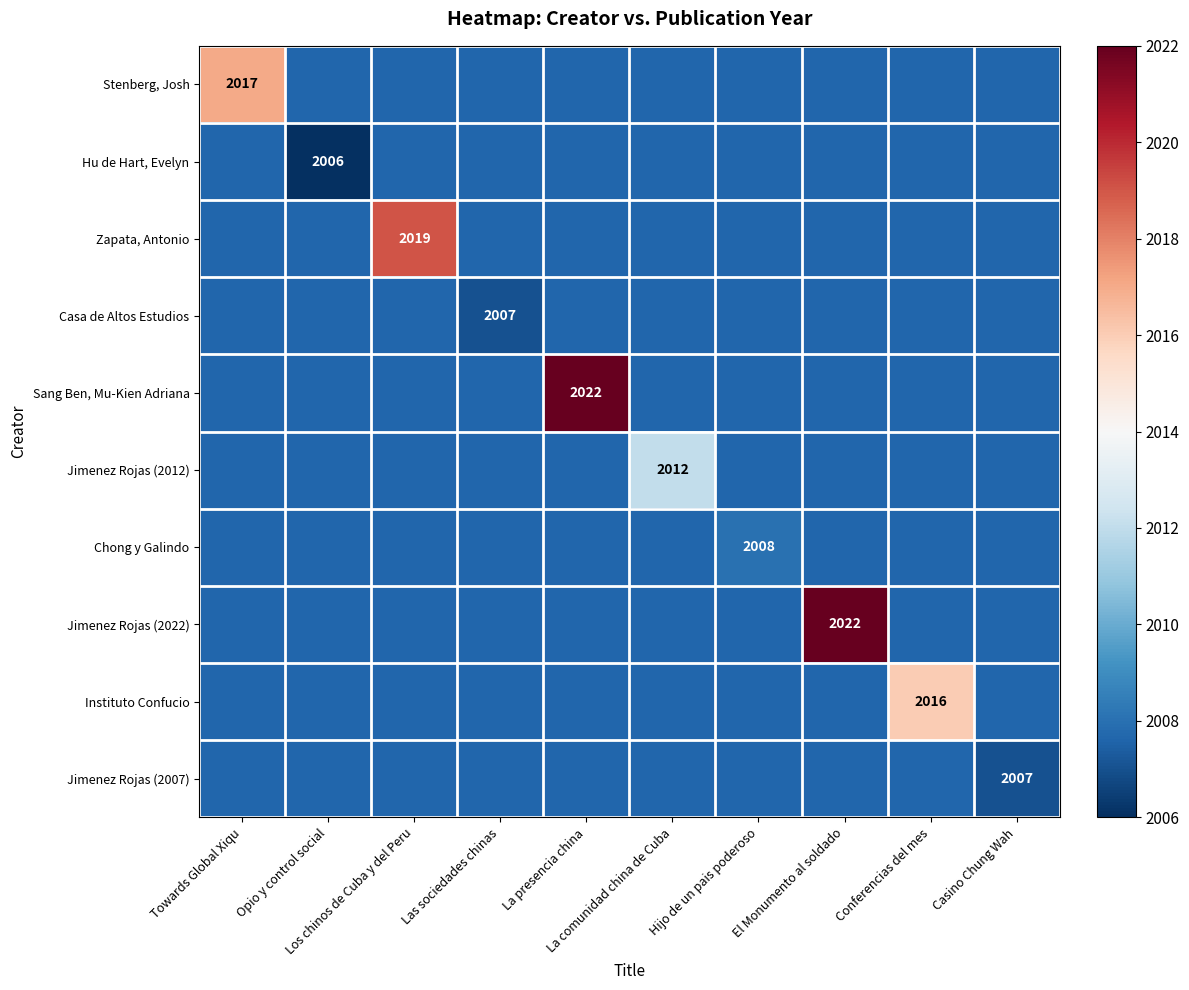

What is the minimum value shown in the chart?

2006.0